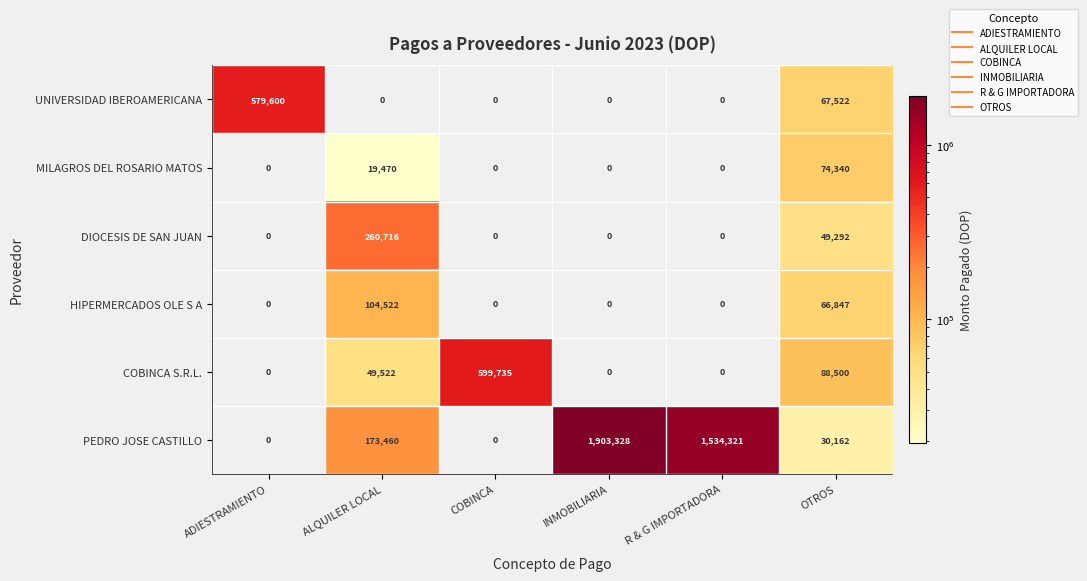

Which category has the highest value in the PEDRO JOSE CASTILLO series?

INMOBILIARIA